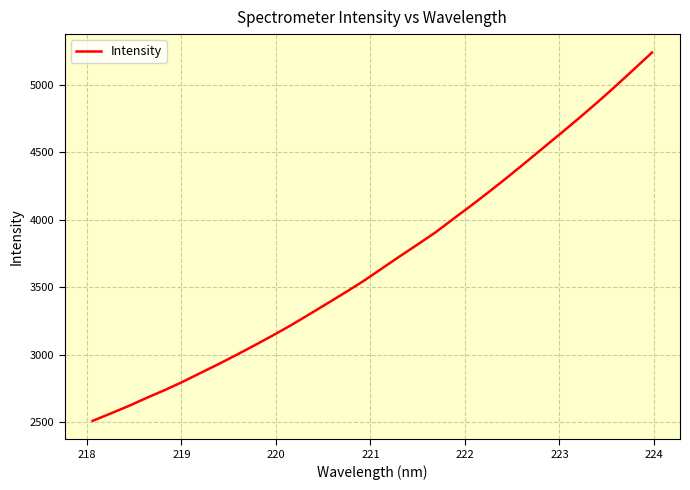

What is the smallest value displayed?

2508.6